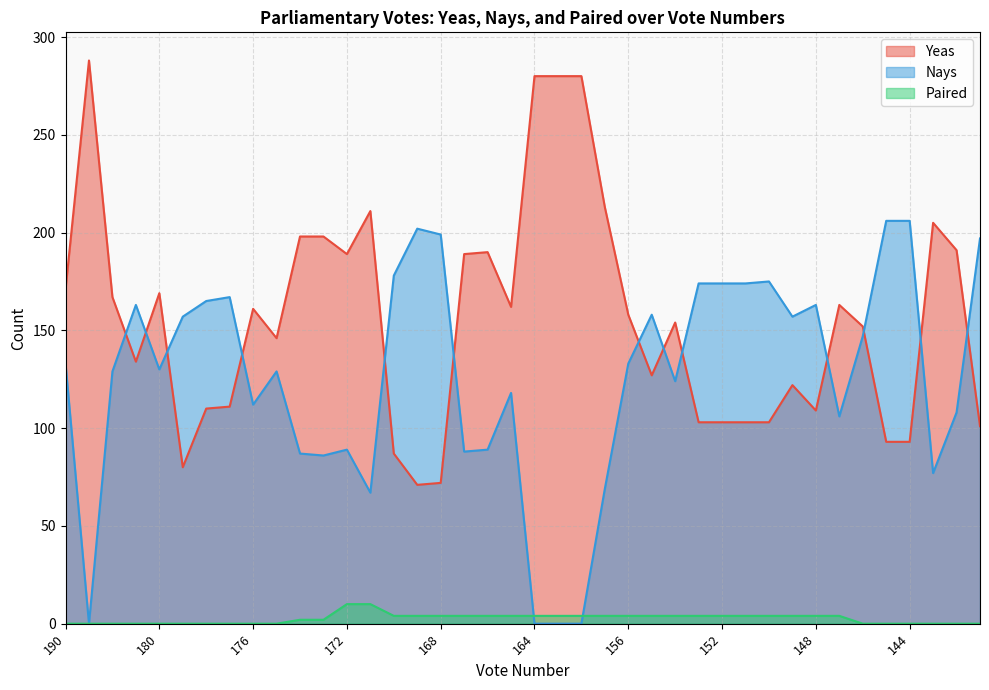

At which label is Paired closest to 5?

170